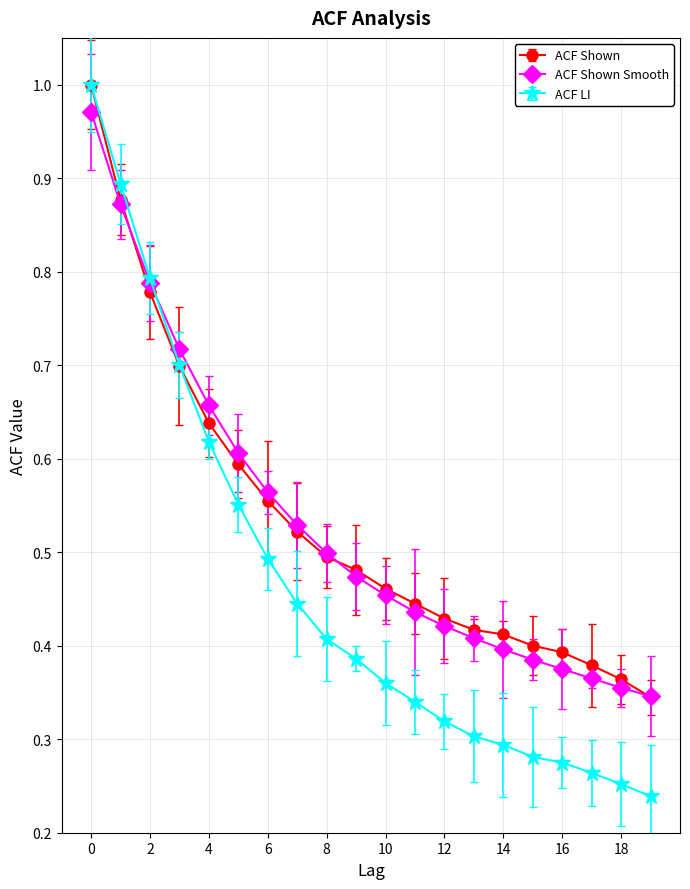

Which series has the widest spread of values?

ACF LI